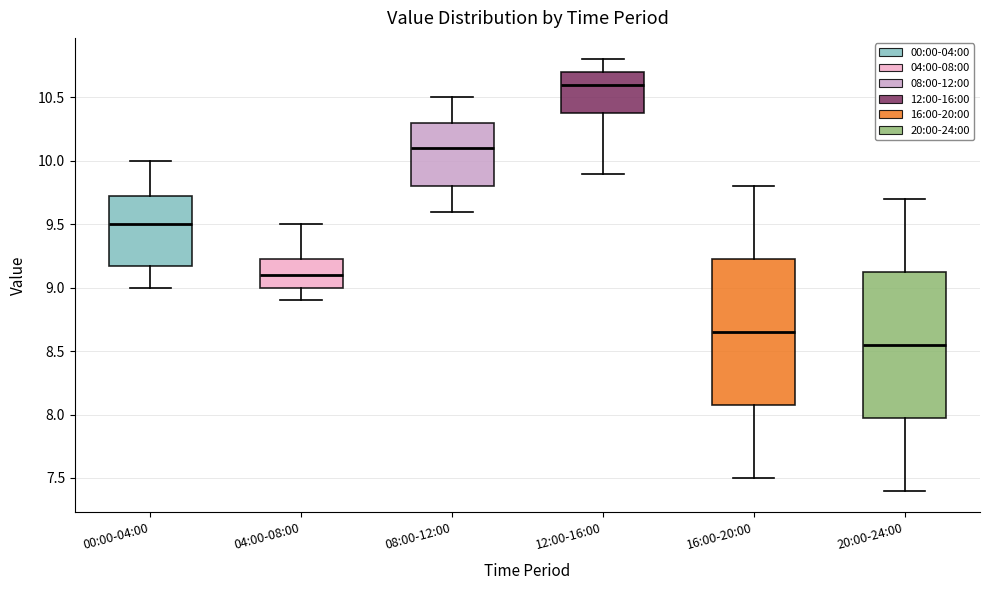

Reading left to right, transcribe this box plot: for each box, give where its median line is, the range the box spans, and where its two whiskers end, as read against the y-axis. The values are not printed on the chart, so give them approximately, as read against the axis.

00:00-04:00: median 9.50, box 9.20 to 9.75, whiskers 9.00 to 10.00
04:00-08:00: median 9.10, box 9.00 to 9.25, whiskers 8.90 to 9.50
08:00-12:00: median 10.10, box 9.80 to 10.30, whiskers 9.60 to 10.50
12:00-16:00: median 10.60, box 10.40 to 10.70, whiskers 9.90 to 10.80
16:00-20:00: median 8.65, box 8.10 to 9.25, whiskers 7.50 to 9.80
20:00-24:00: median 8.55, box 8.00 to 9.15, whiskers 7.40 to 9.70